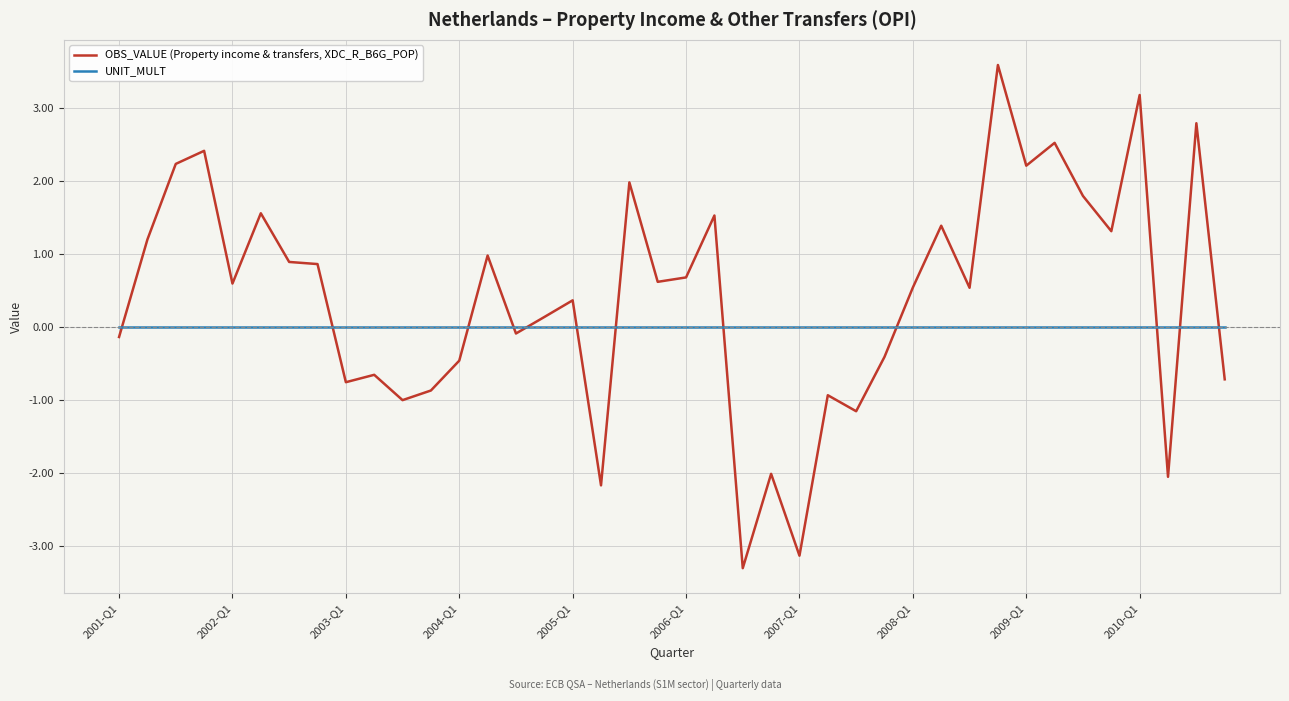

Which series has the largest total across all categories?

OBS_VALUE (Property income & transfers, XDC_R_B6G_POP)